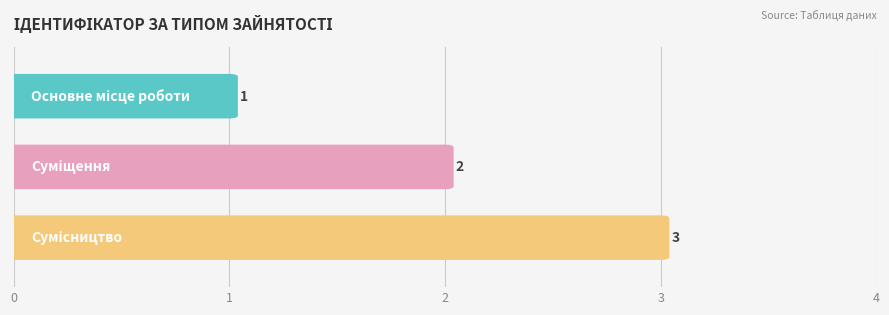

How many distinct data groups are displayed?

1